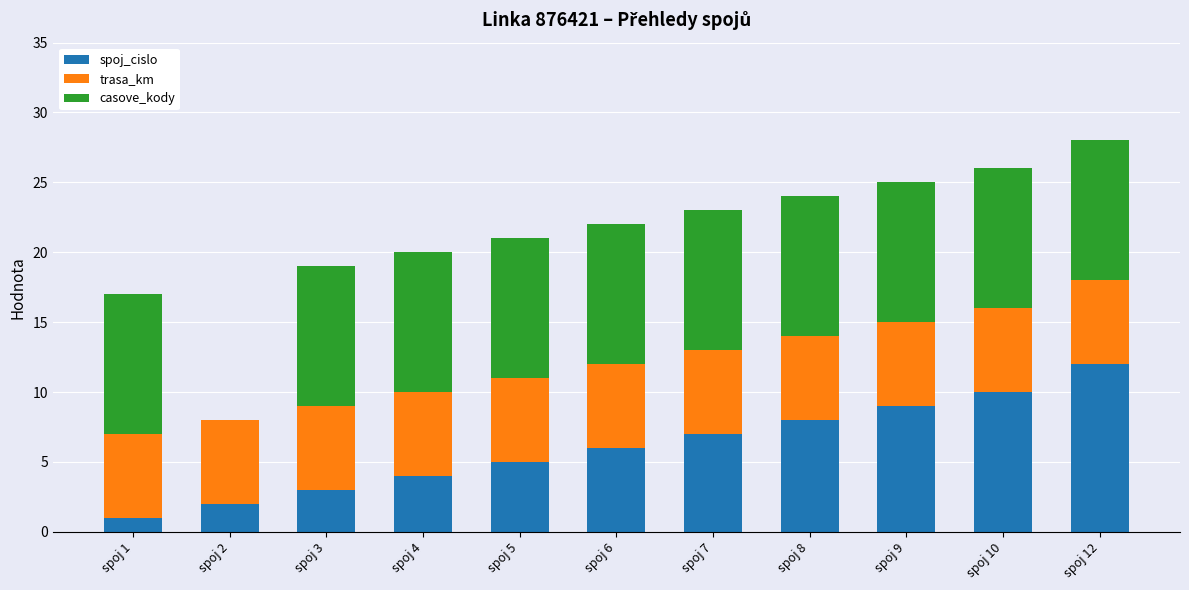

The value of spoj_cislo at spoj 8 is 12. True or false?

False